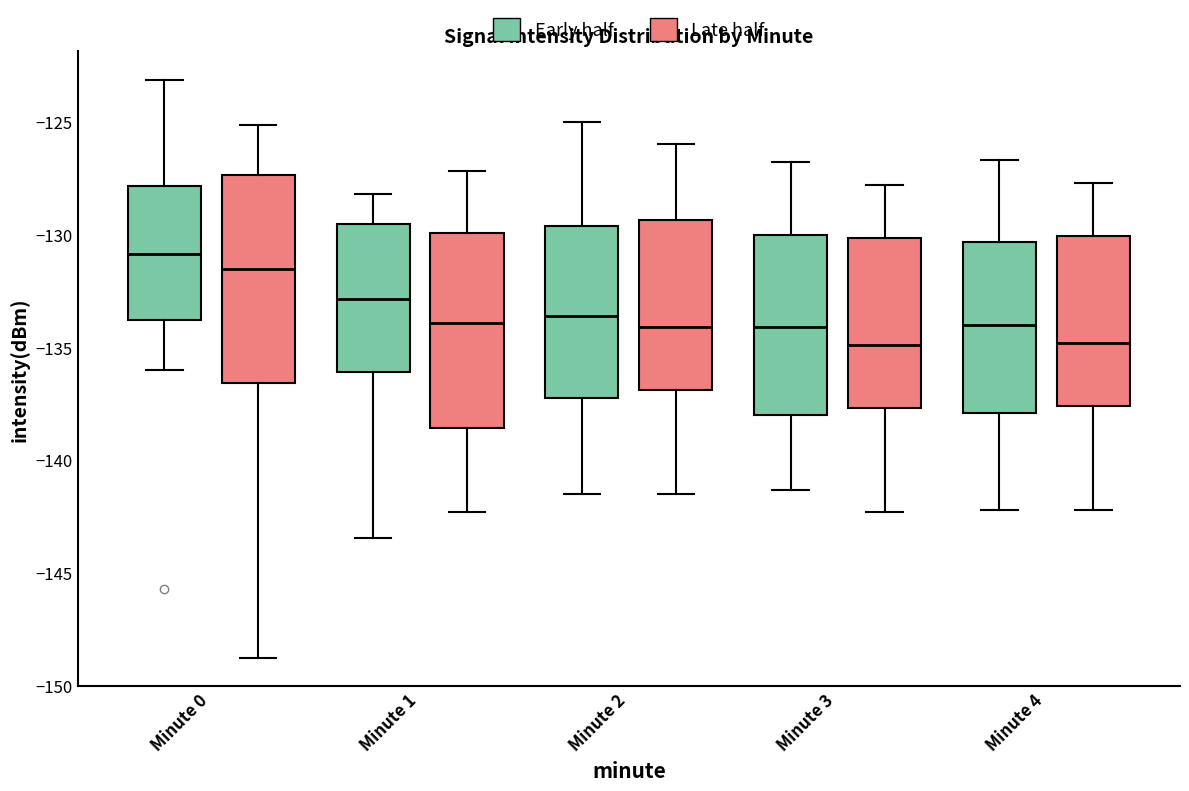

Where does the upper whisker of the box for Minute 0 (Late half) end on the y-axis? The values are not printed on the chart, so give them approximately, as read against the axis.

-125.0